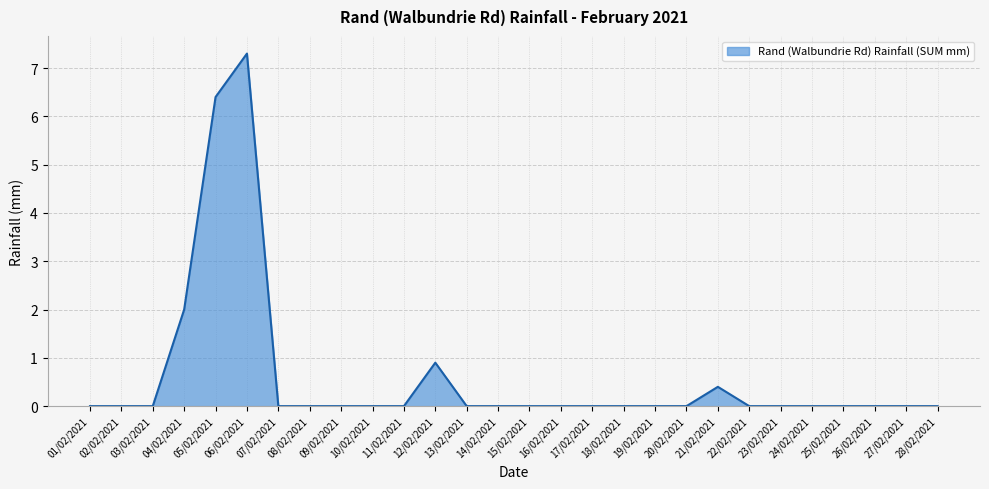

How many distinct data groups are displayed?

1